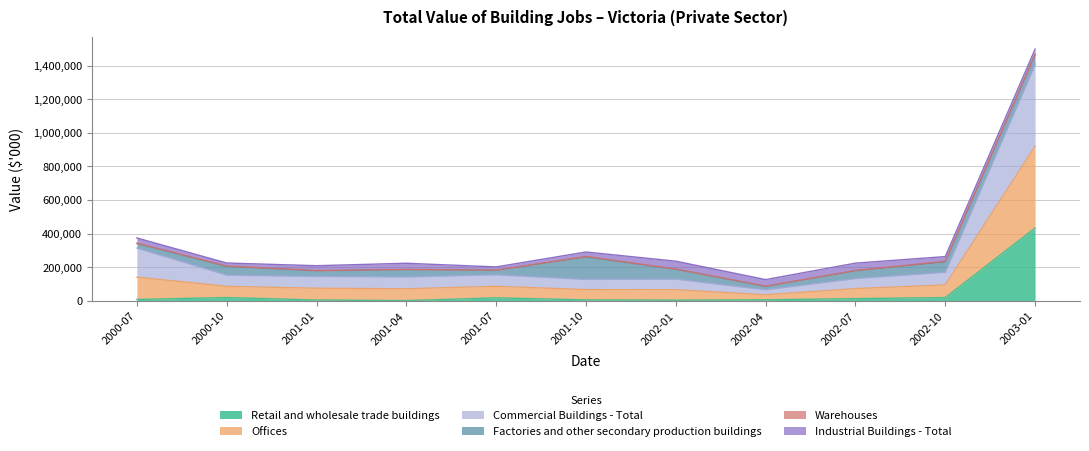

At which category is the sum across all series the highest?

2003-01